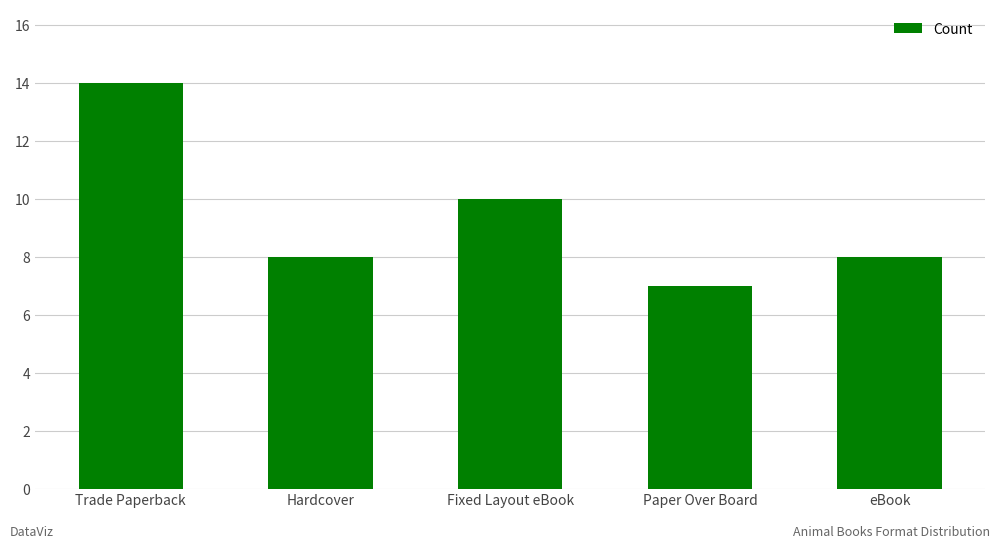

How many bars are there in total?

5